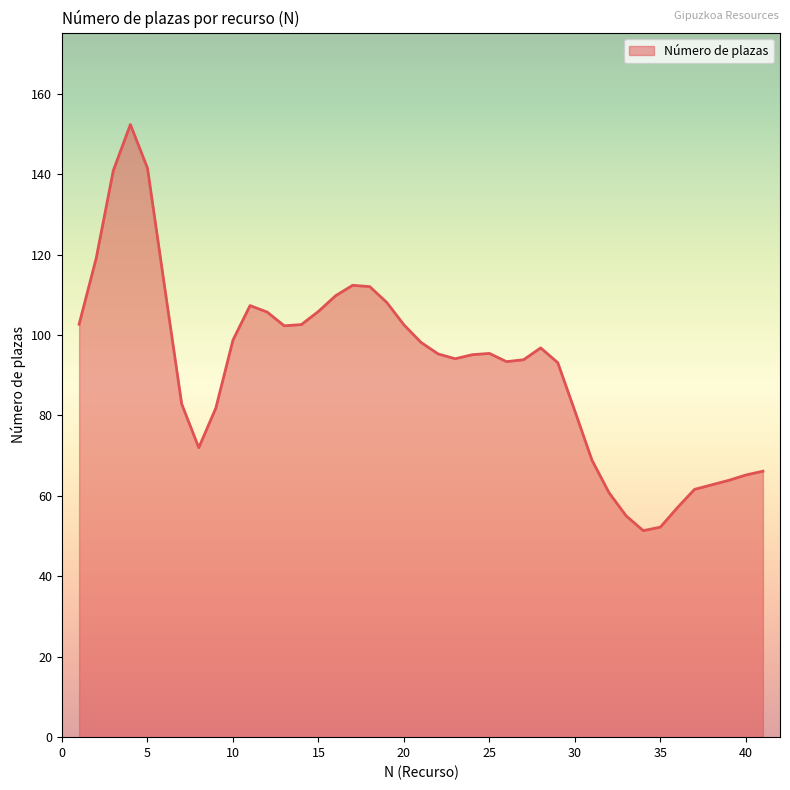

What is the smallest value displayed?

51.4